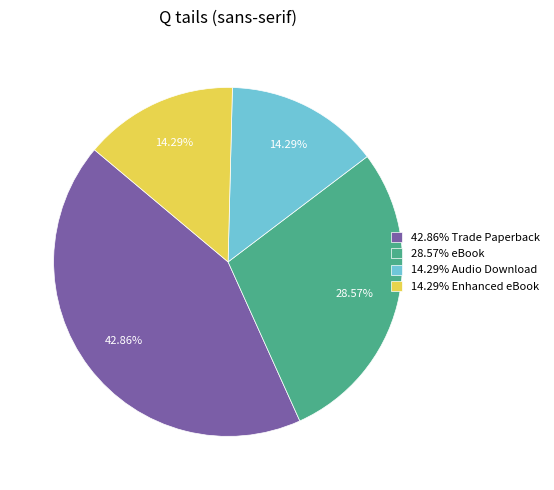

Combined, do 14.29% Audio Download and 14.29% Enhanced eBook account for over 50%?

No